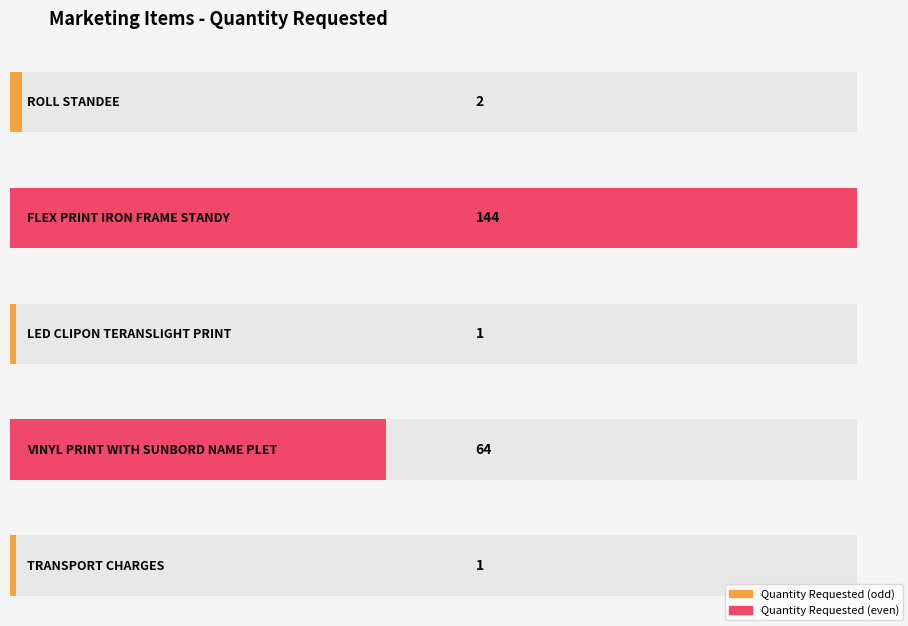

How many bars are there in total?

5